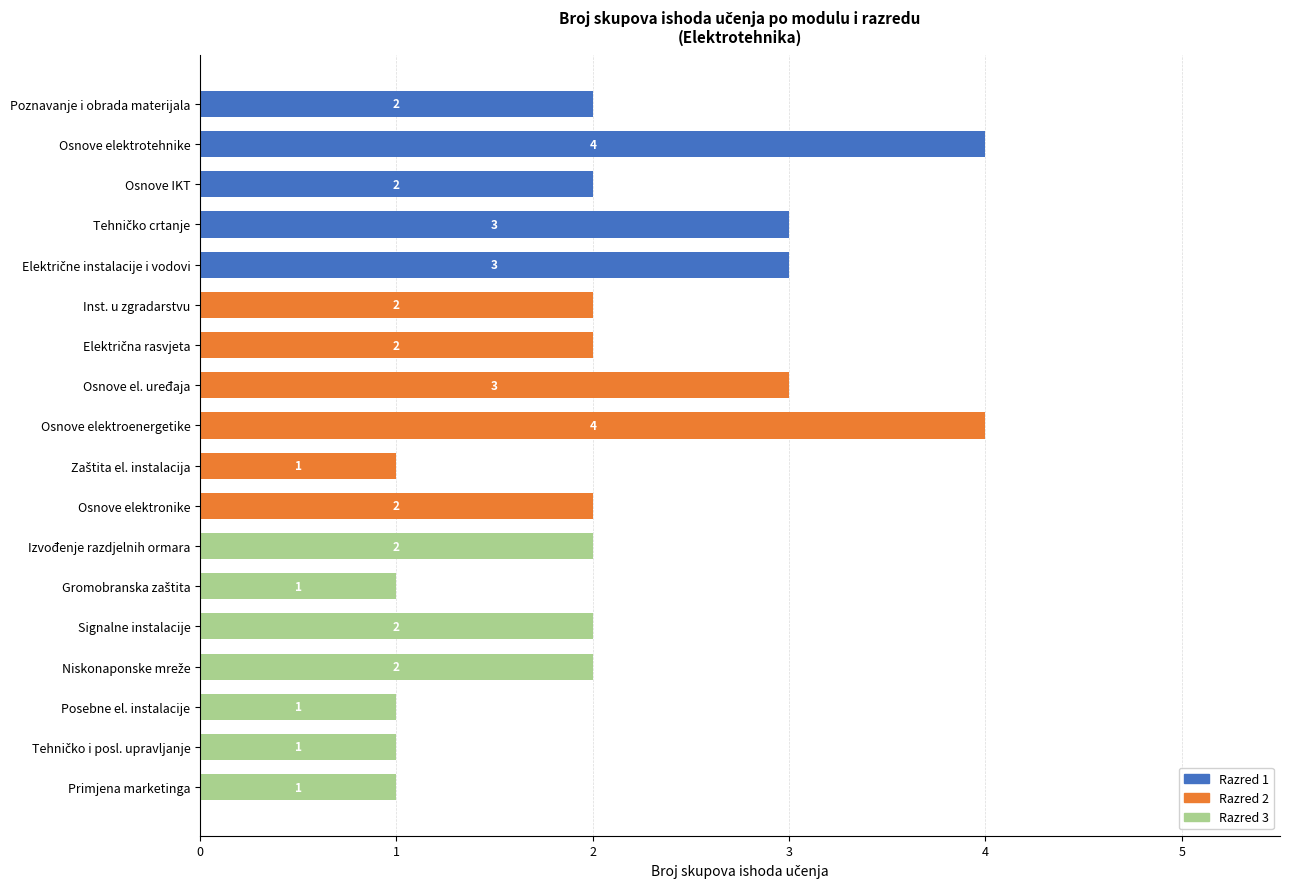

What is the total value across all series at Osnove elektroenergetike?

4